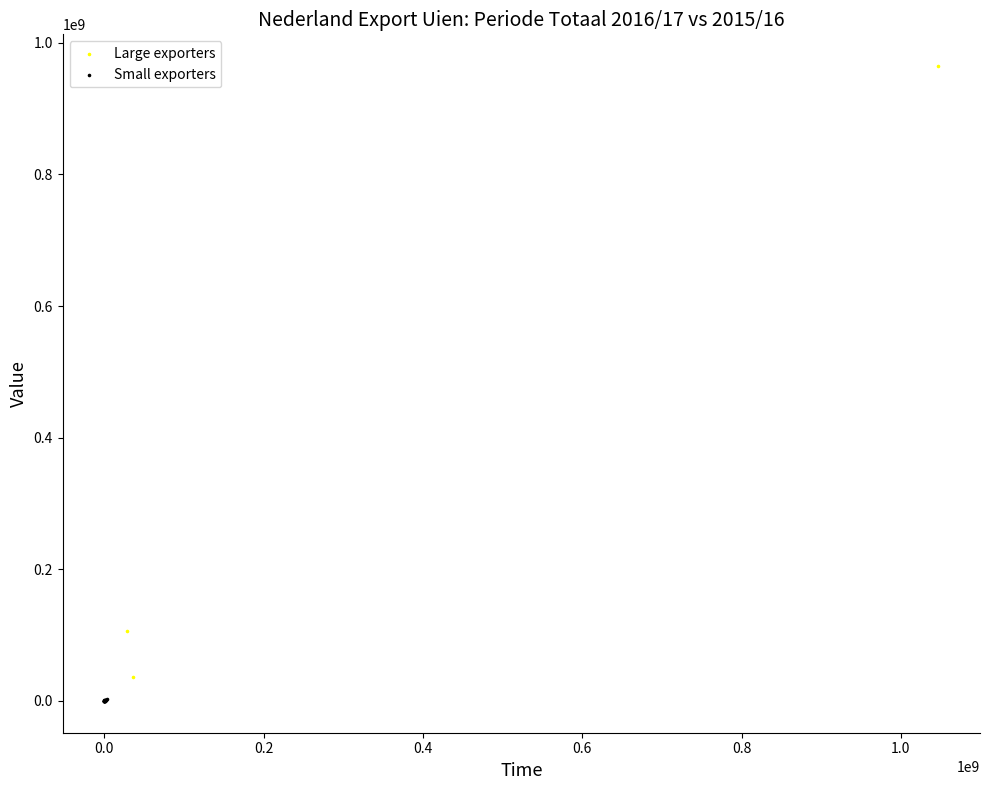

Which series reaches the maximum Y coordinate?

Large exporters